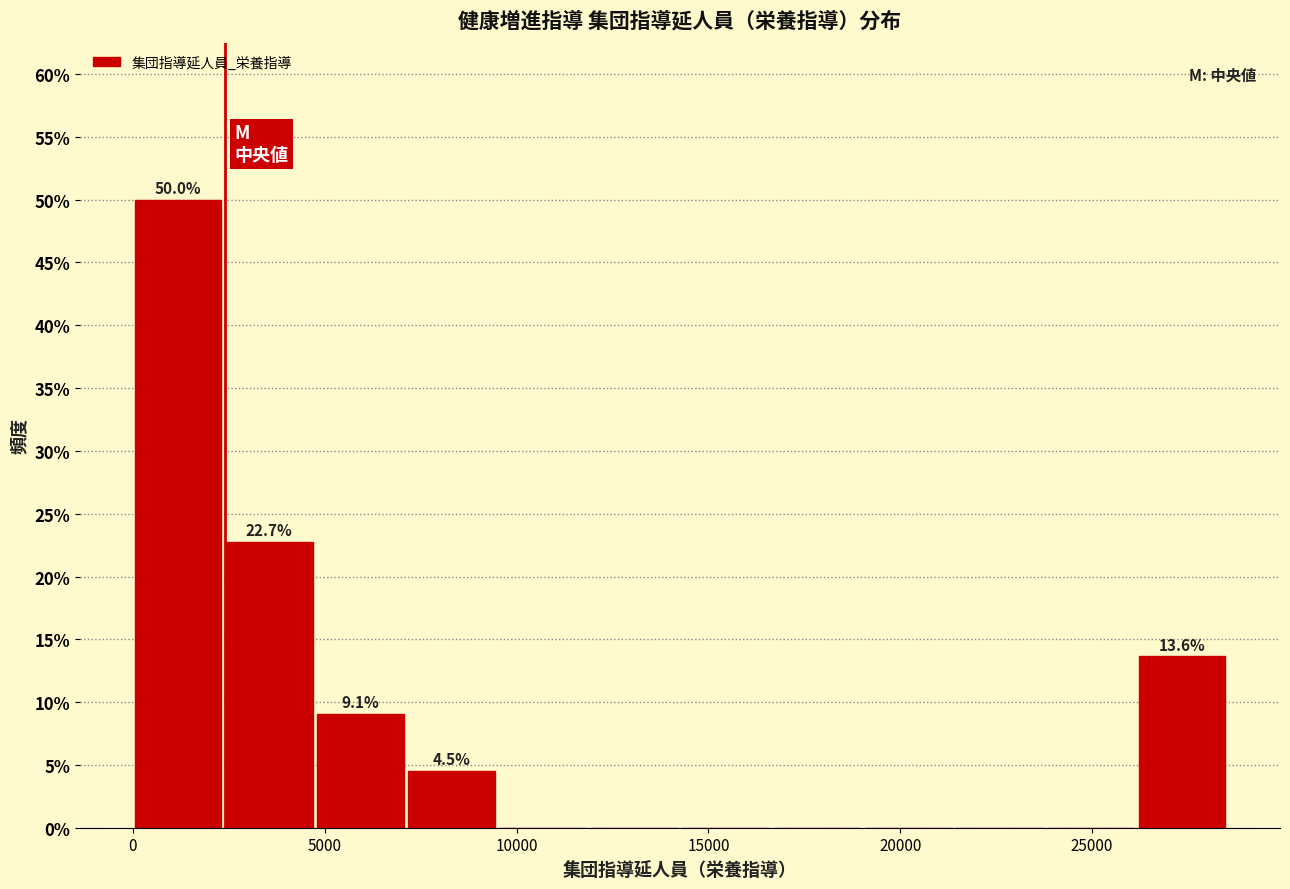

Over which range of the x-axis is the bar tallest?

0 to 2500